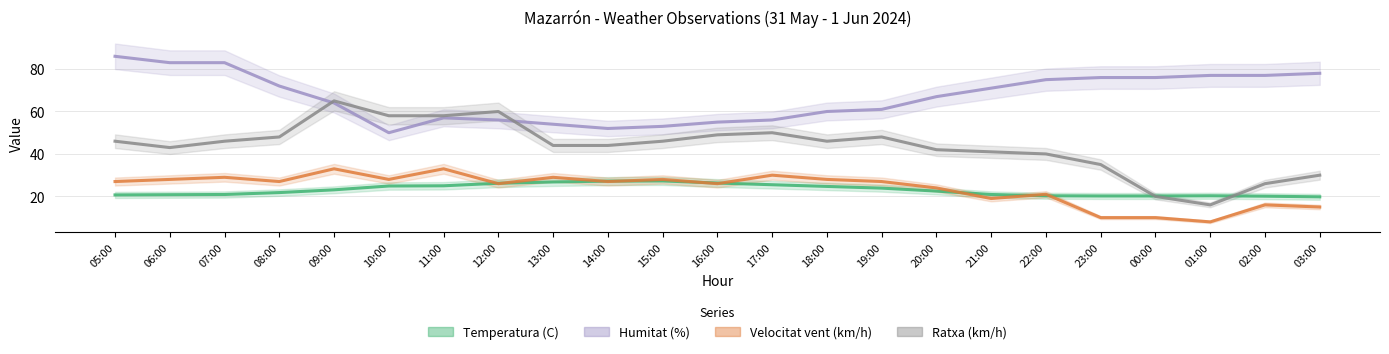

What is the maximum value shown in the chart?

86.0